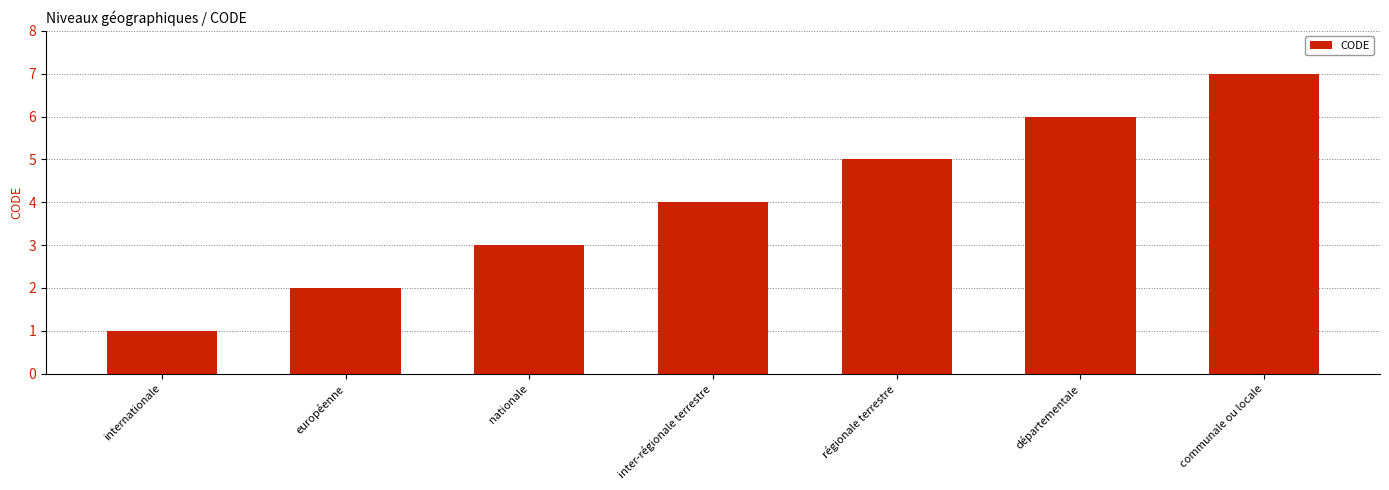

What is the value of the 2nd bar from the left?

2